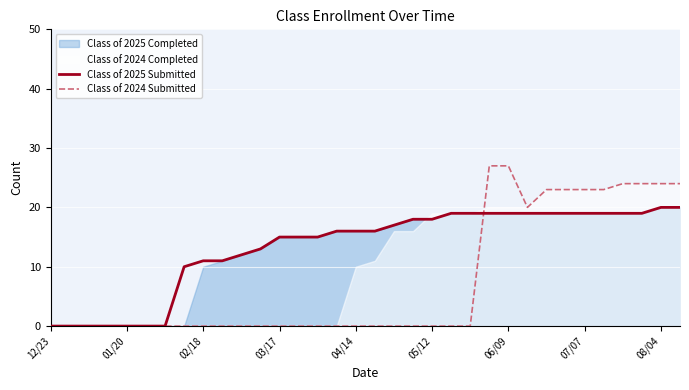

The Class of 2025 Submitted series shows 0 at 01/20. True or false?

True